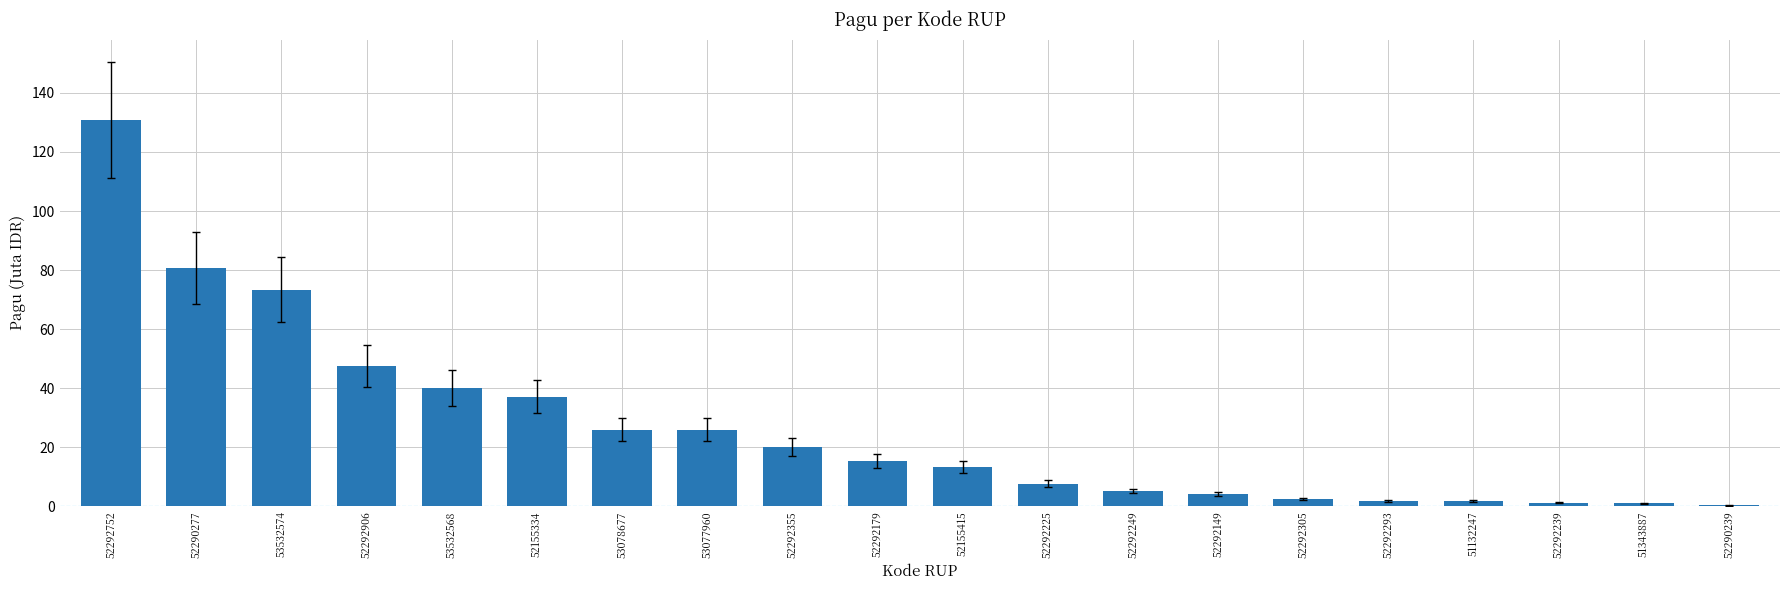

The value at 52292249 is 5.2. True or false?

True